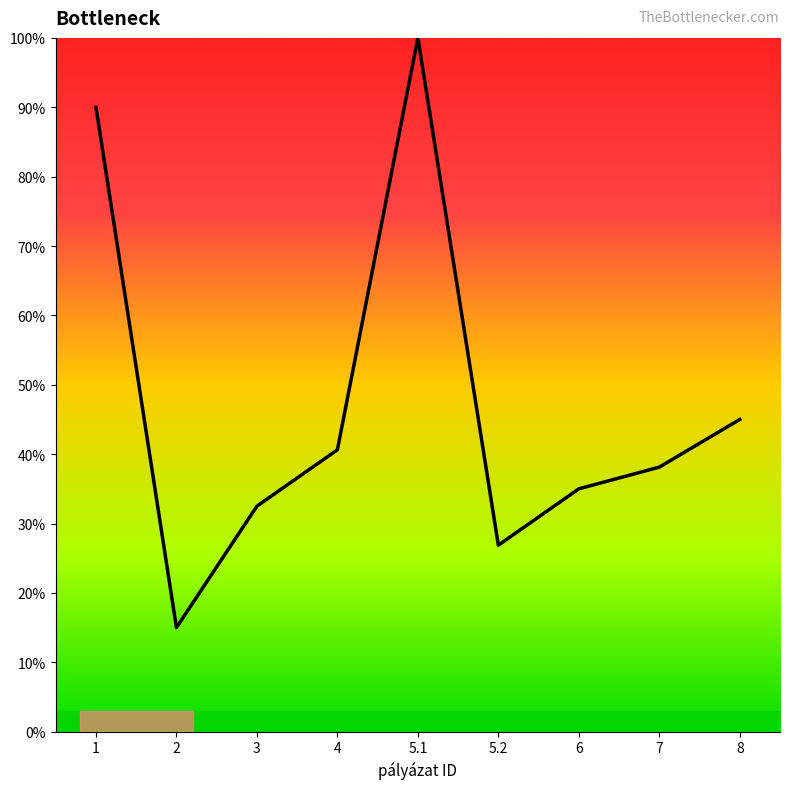

Rank the categories by value from highest to lowest.

5.1, 1, 8, 4, 7, 6, 3, 5.2, 2